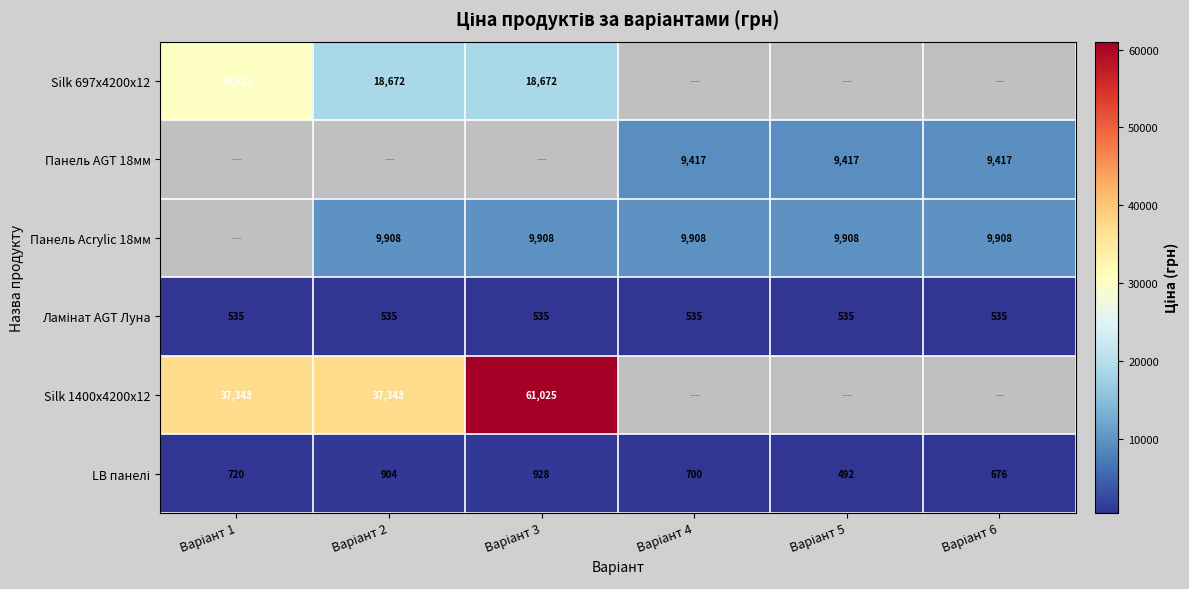

What is the sum of all Ламінат AGT Луна values?

3212.5